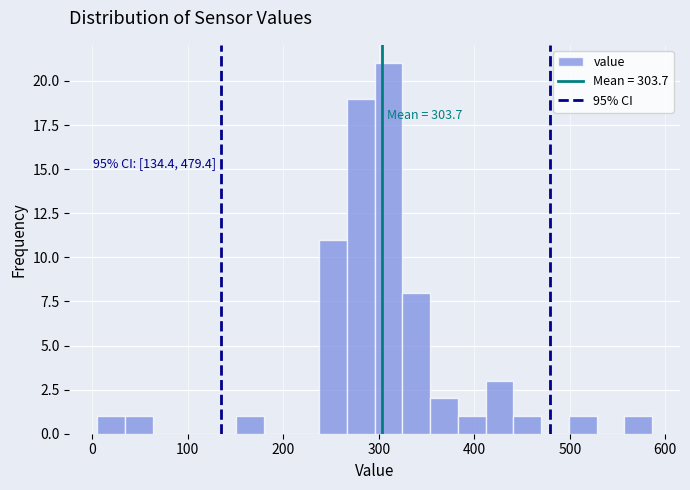

Around what value on the x-axis is the tallest bar? Give the approximate position of its centre, as read against the axis.

310